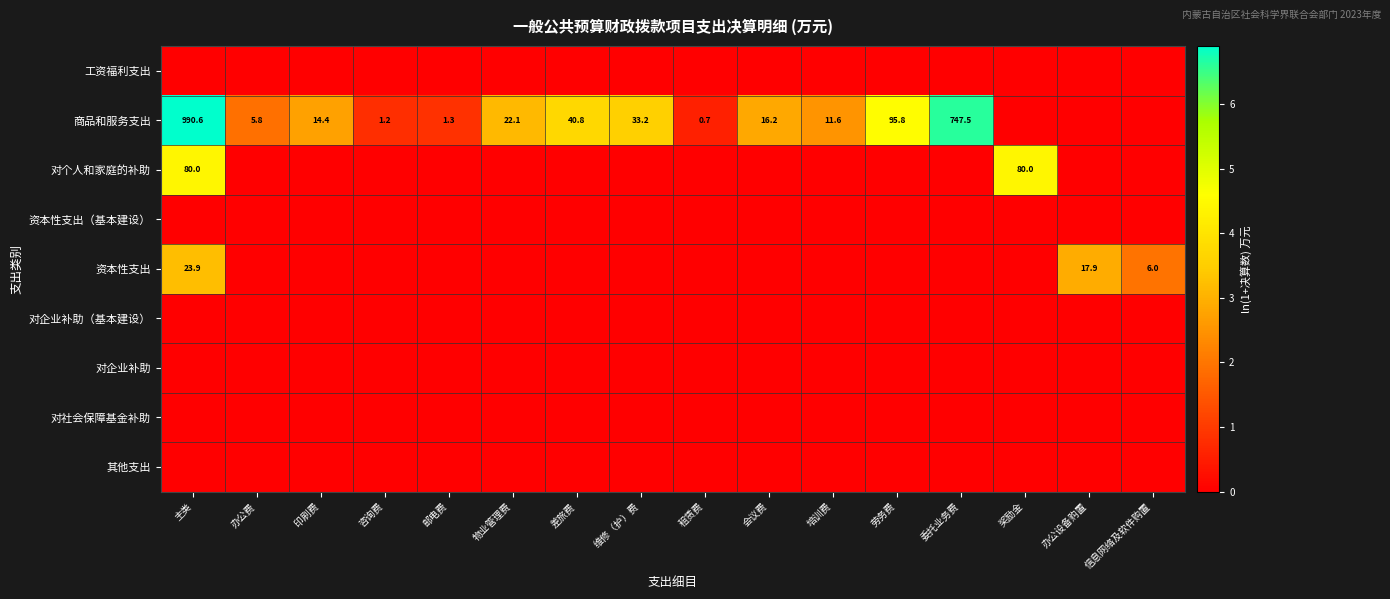

Rank the series by their maximum value, from highest to lowest.

商品和服务支出, 对个人和家庭的补助, 资本性支出, 工资福利支出, 资本性支出（基本建设）, 对企业补助（基本建设）, 对企业补助, 对社会保障基金补助, 其他支出